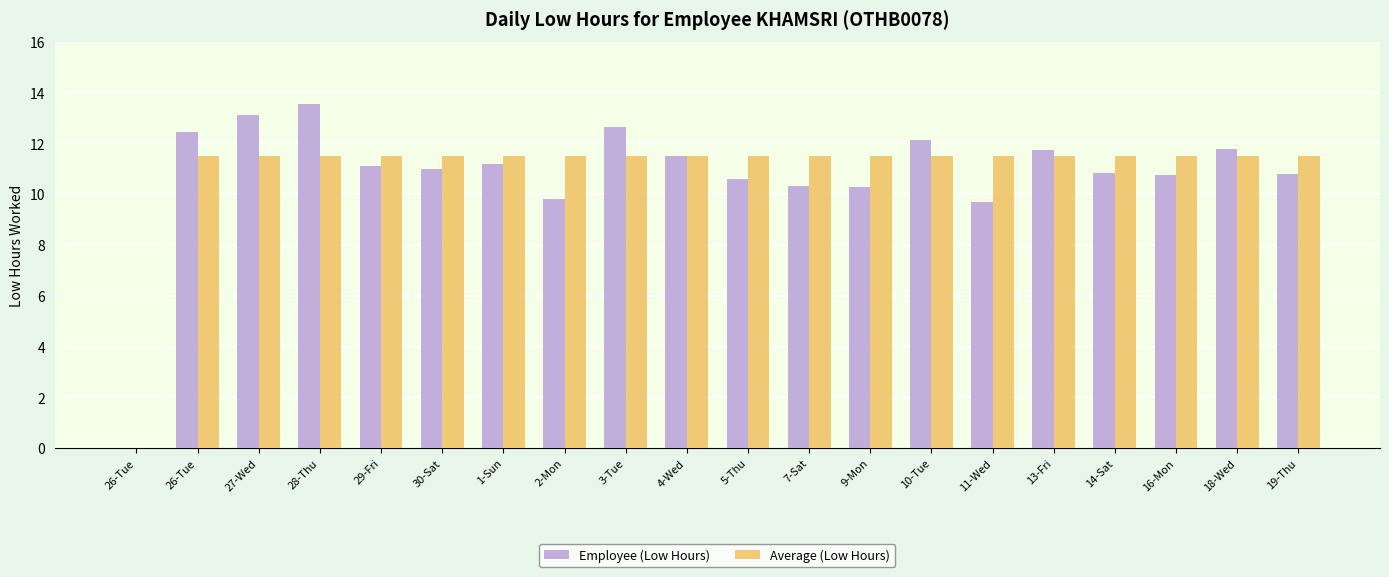

What are all the series names shown in the legend?

Employee (Low Hours), Average (Low Hours)